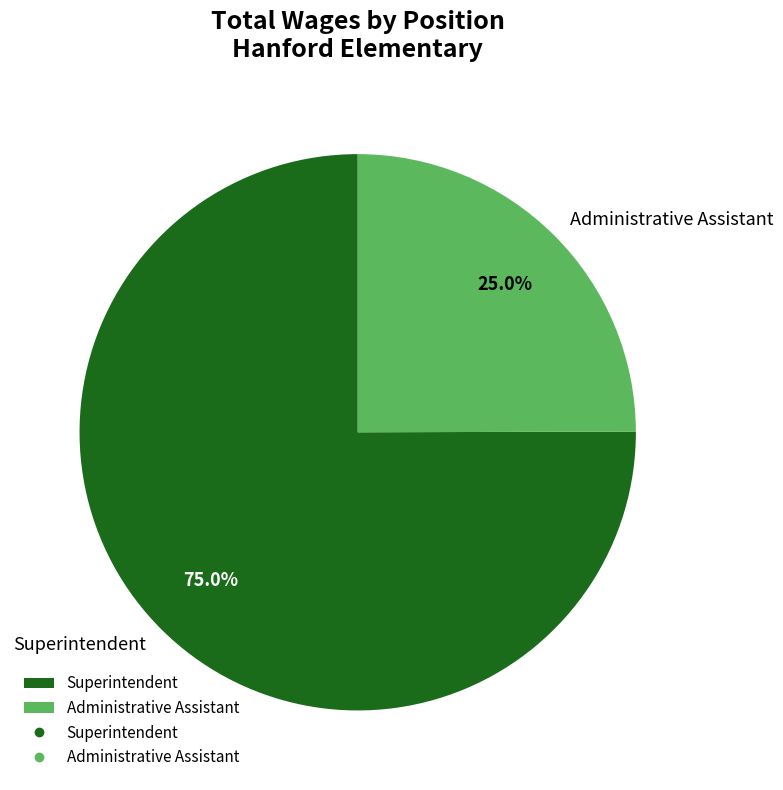

To the nearest percent, what portion does Superintendent represent?

75%